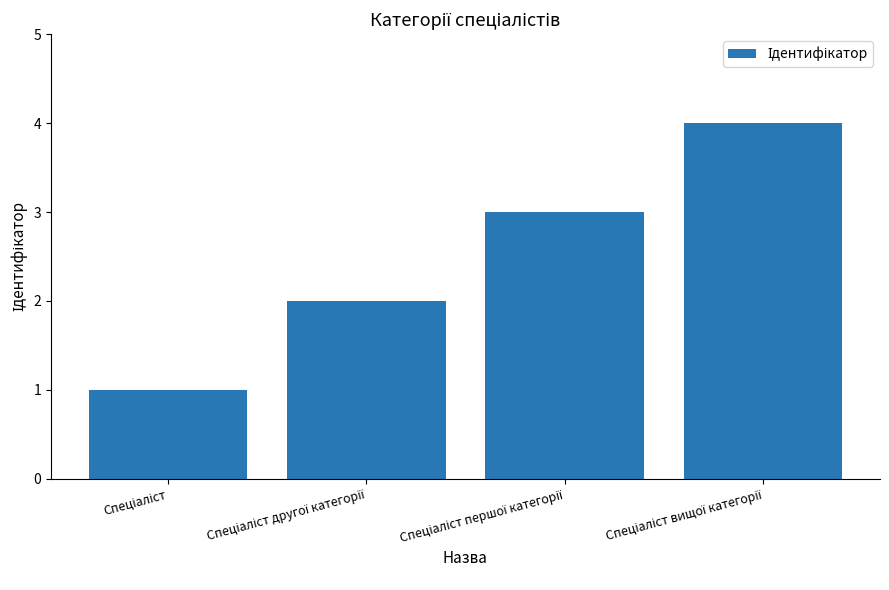

What is the sum of all values?

10